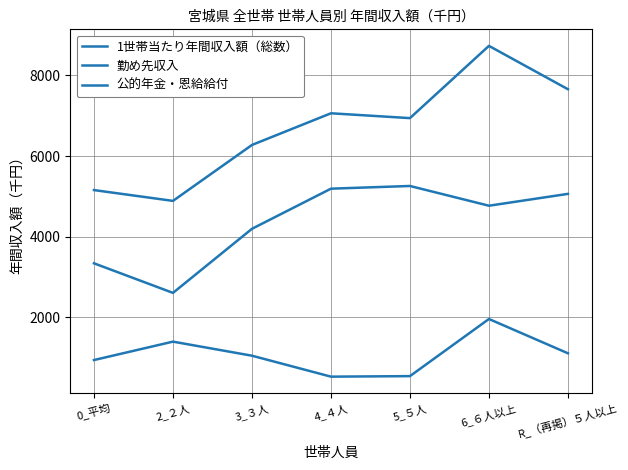

How many lines are shown in the chart?

3